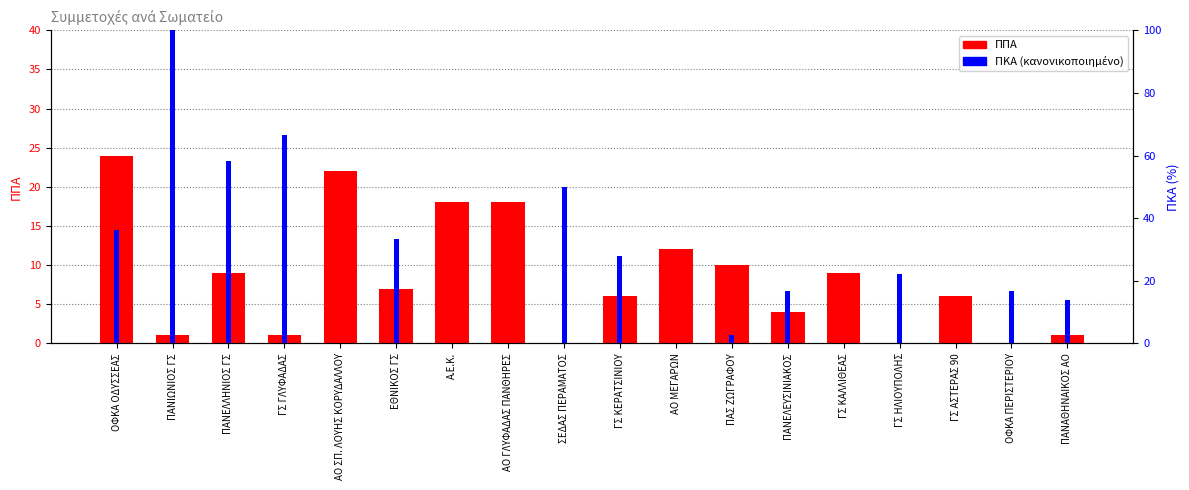

How many distinct data groups are displayed?

2